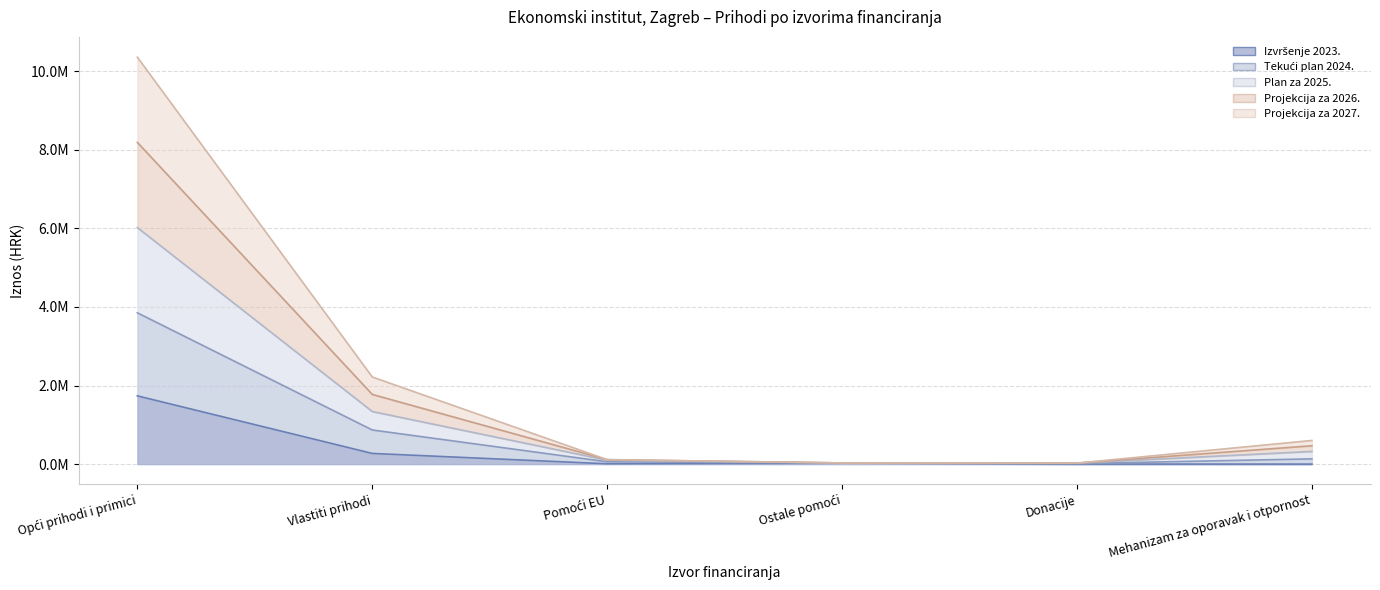

True or false: Tekući plan 2024. and Izvršenje 2023. cross at least once.

False